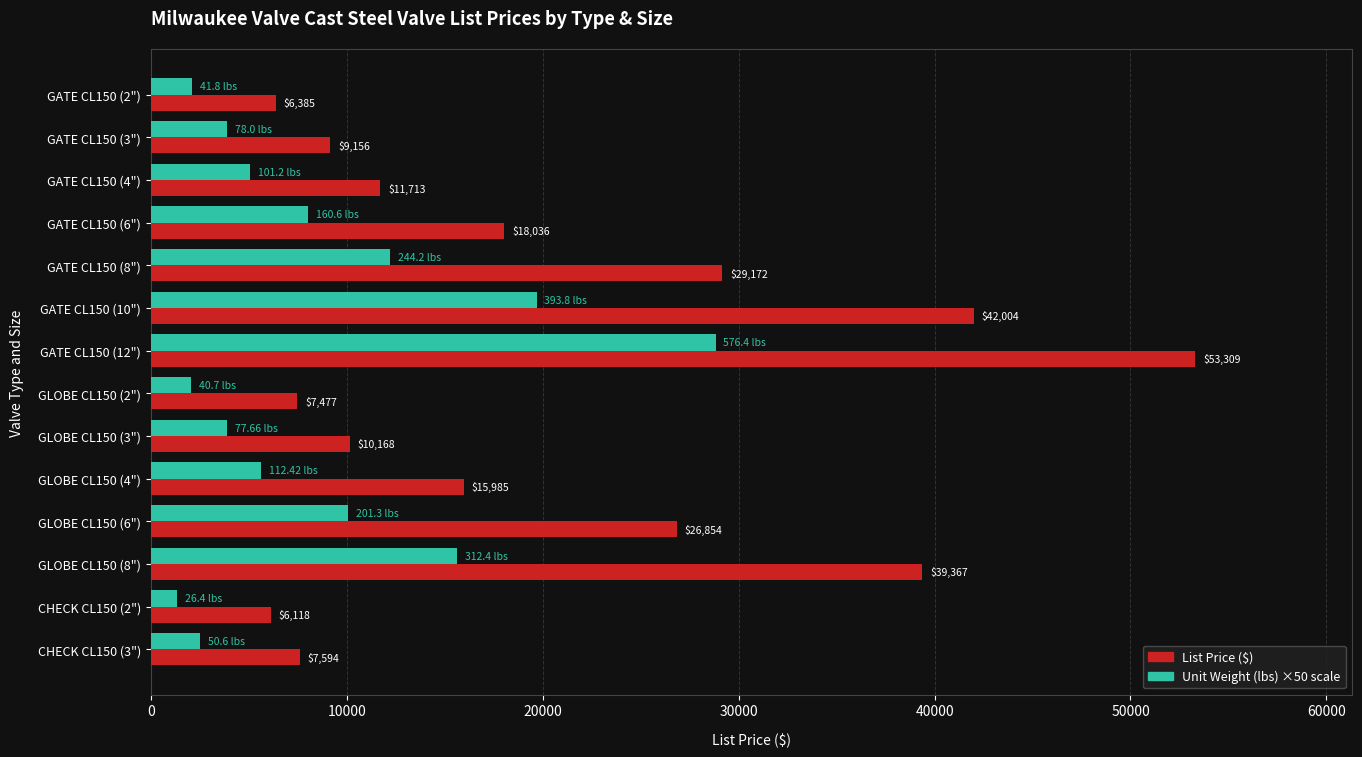

At which category is the sum across all series the highest?

GATE CL150 (12")